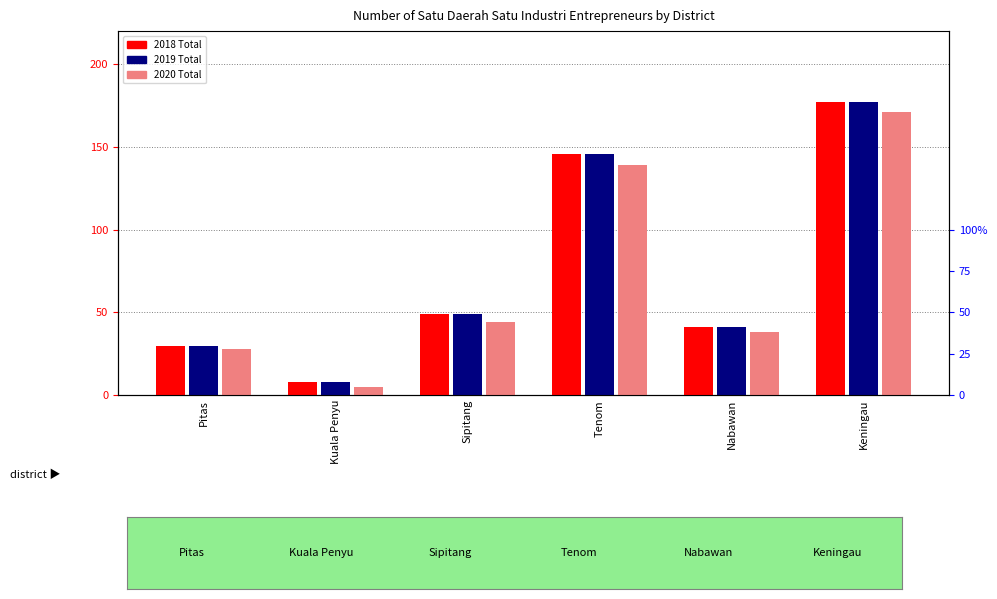

Reading left to right, extract all data points from this chart.

2018: Pitas=30	Kuala Penyu=8	Sipitang=49	Tenom=146	Nabawan=41	Keningau=177
2019: Pitas=30	Kuala Penyu=8	Sipitang=49	Tenom=146	Nabawan=41	Keningau=177
2020: Pitas=28	Kuala Penyu=5	Sipitang=44	Tenom=139	Nabawan=38	Keningau=171